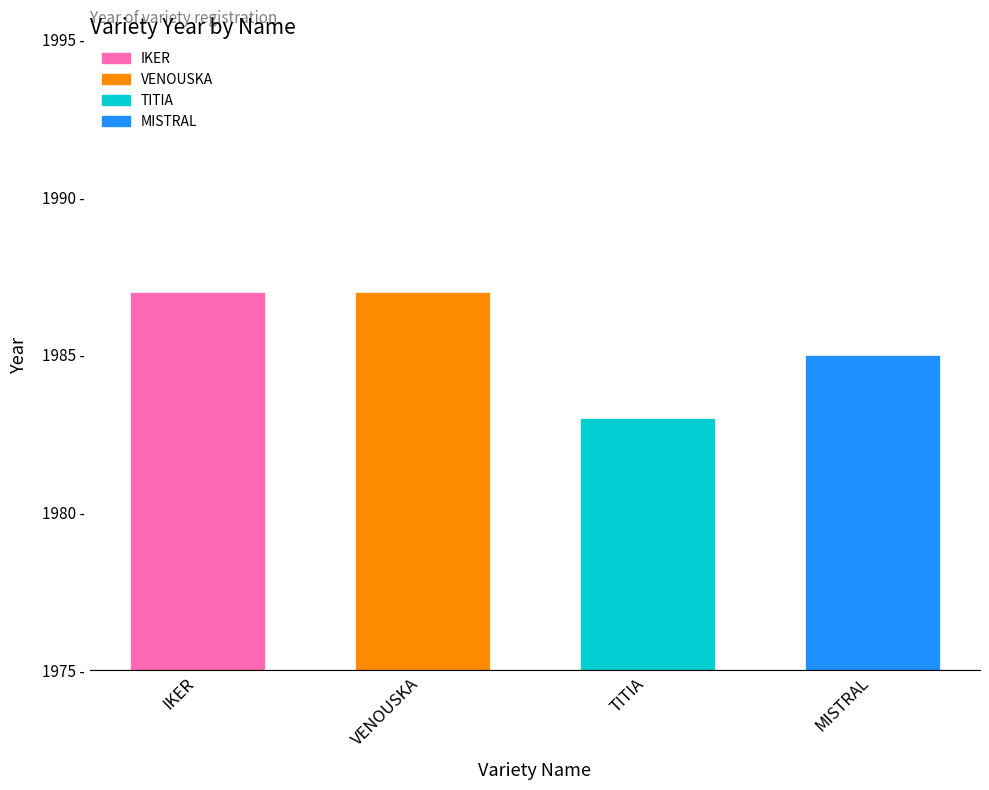

Does the chart contain any negative values?

No